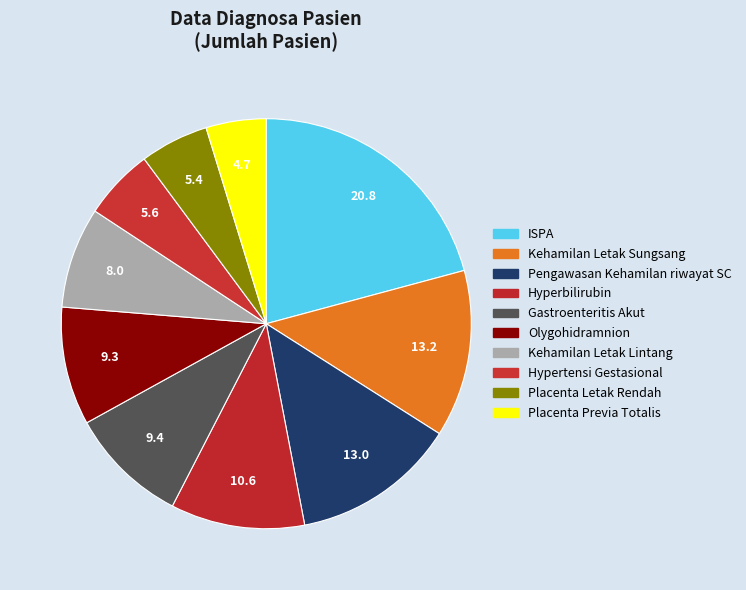

Is it true that Pengawasan Kehamilan riwayat SC is 13% of the pie?

True